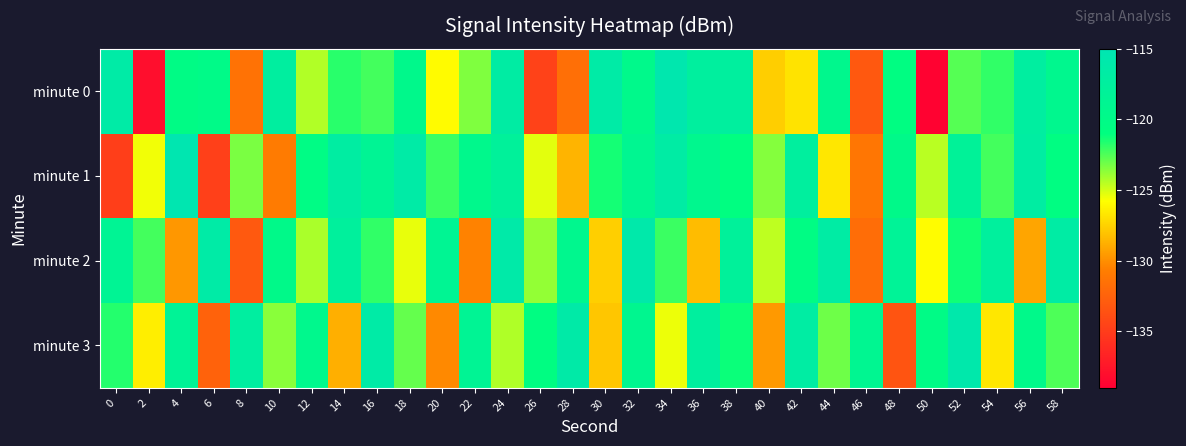

At 12, list the series in order from largest to smallest.

minute 3, minute 1, minute 2, minute 0